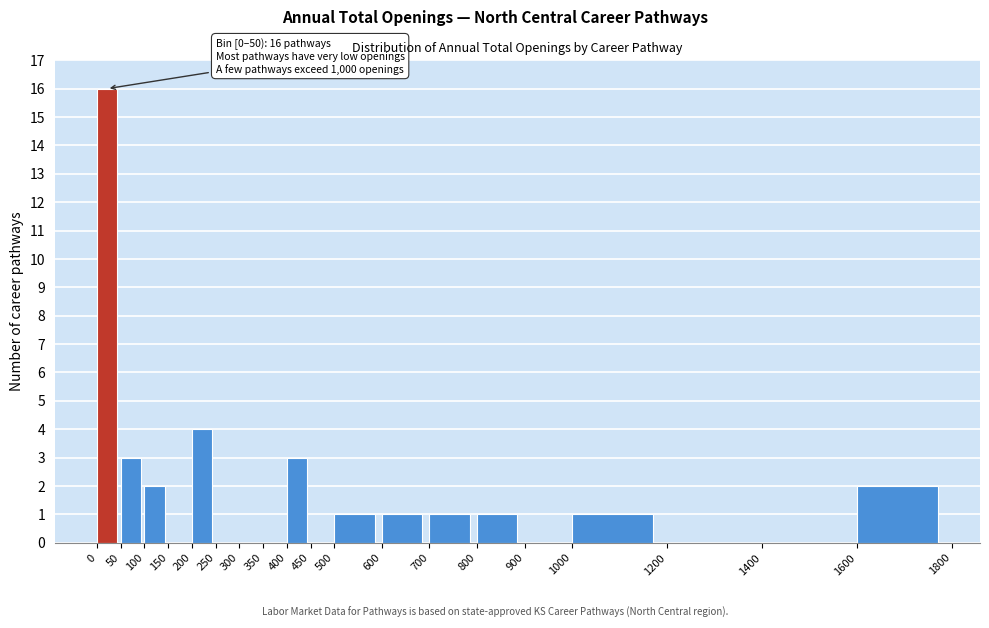

Over which range of the x-axis is the bar tallest?

0 to 50